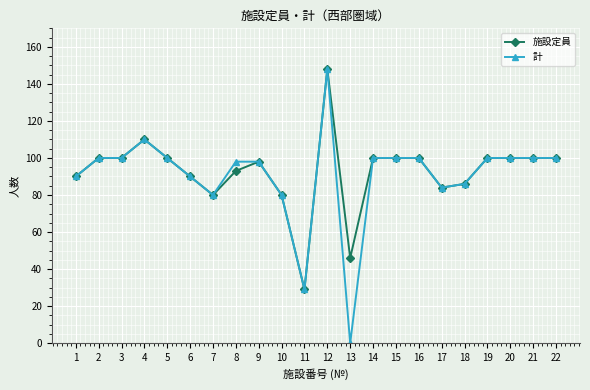

What is the value of the 施設定員 point at the 16th from the left?

100